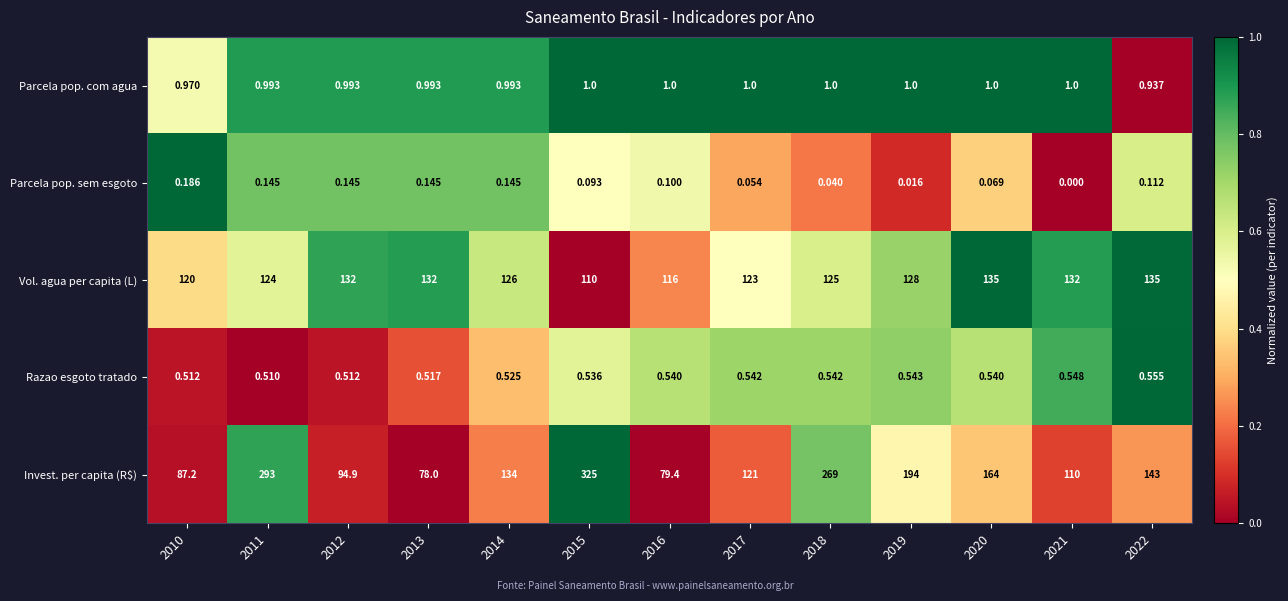

Which series changed the most between 2015 and 2022?

Invest. per capita (R$)